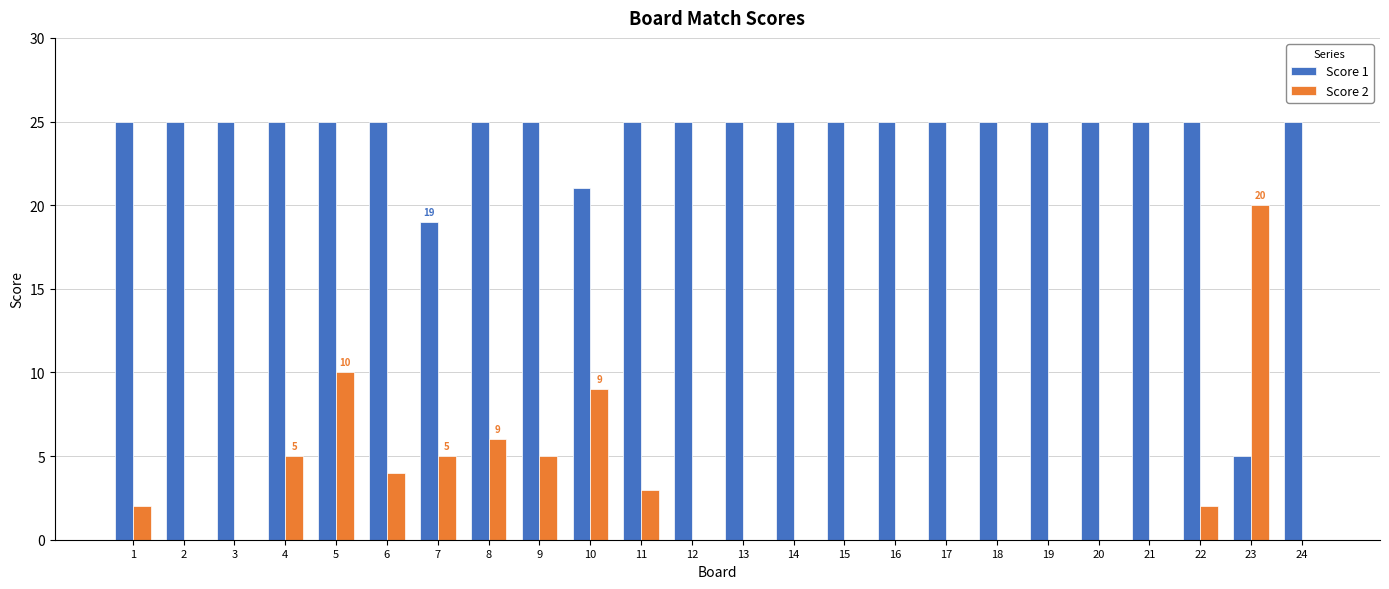

What is the maximum value shown in the chart?

25